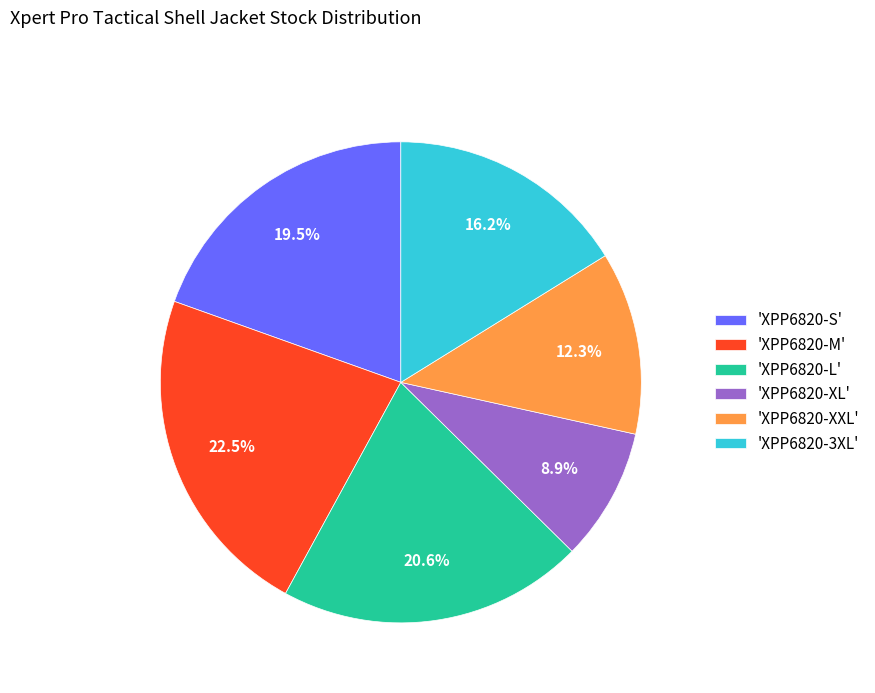

How many slices are in this pie chart?

6